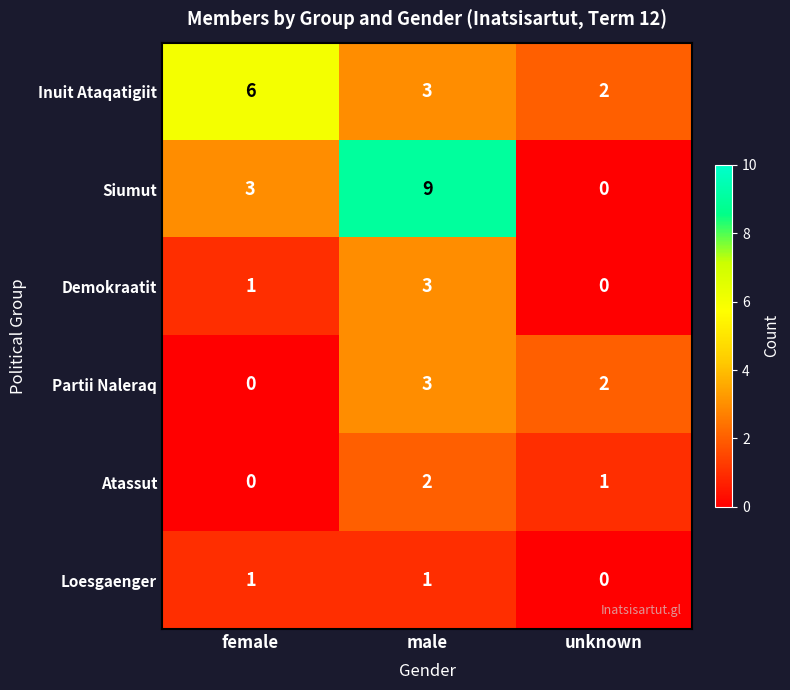

What is the difference between the maximum and minimum values in the Partii Naleraq series?

3